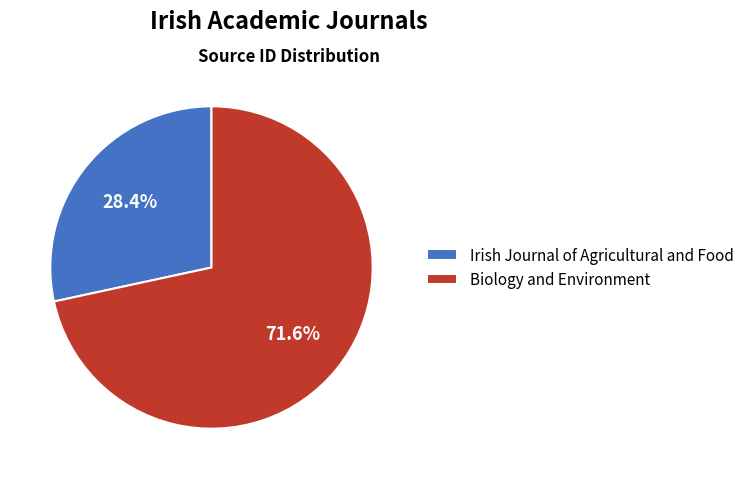

To the nearest percent, what is the combined percentage of Biology and Environment and Irish Journal of Agricultural and Food?

100%